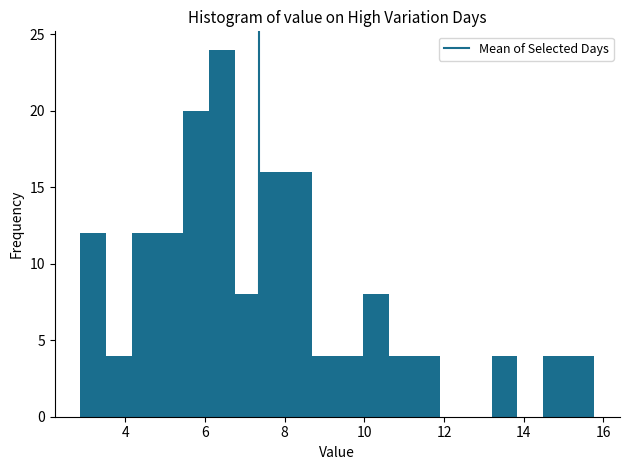

Around what value on the x-axis is the tallest bar? Give the approximate position of its centre, as read against the axis.

6.4